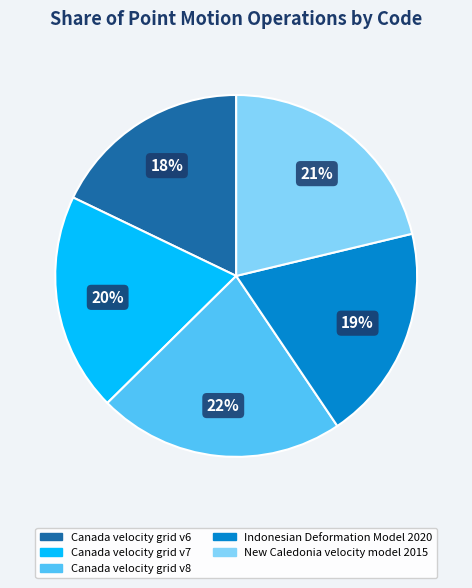

Is the sum of Indonesian Deformation Model 2020 and Canada velocity grid v7 greater than half?

No